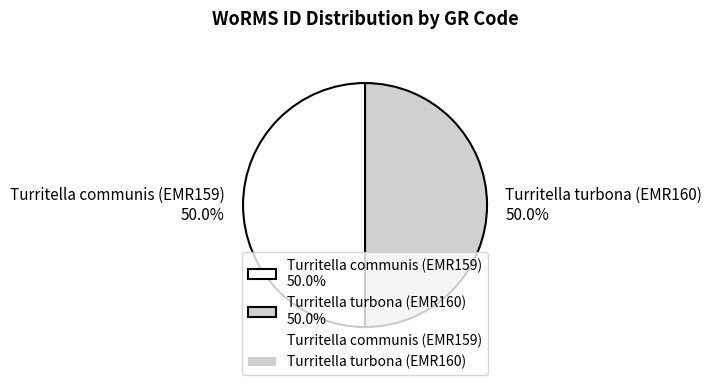

Is it true that Turritella communis (EMR159) is 60% of the pie?

False